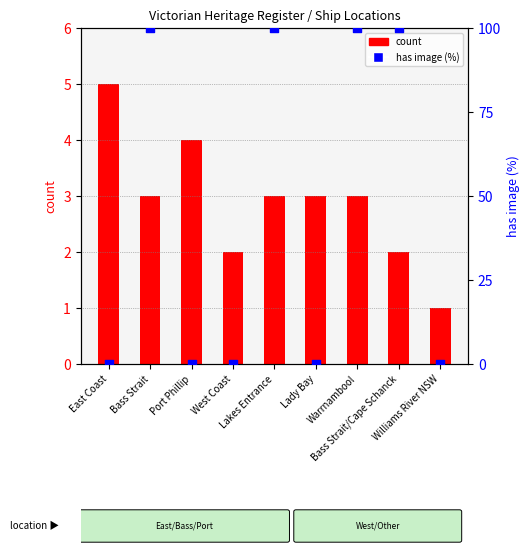

Which series contains the highest Y value?

has image (%)